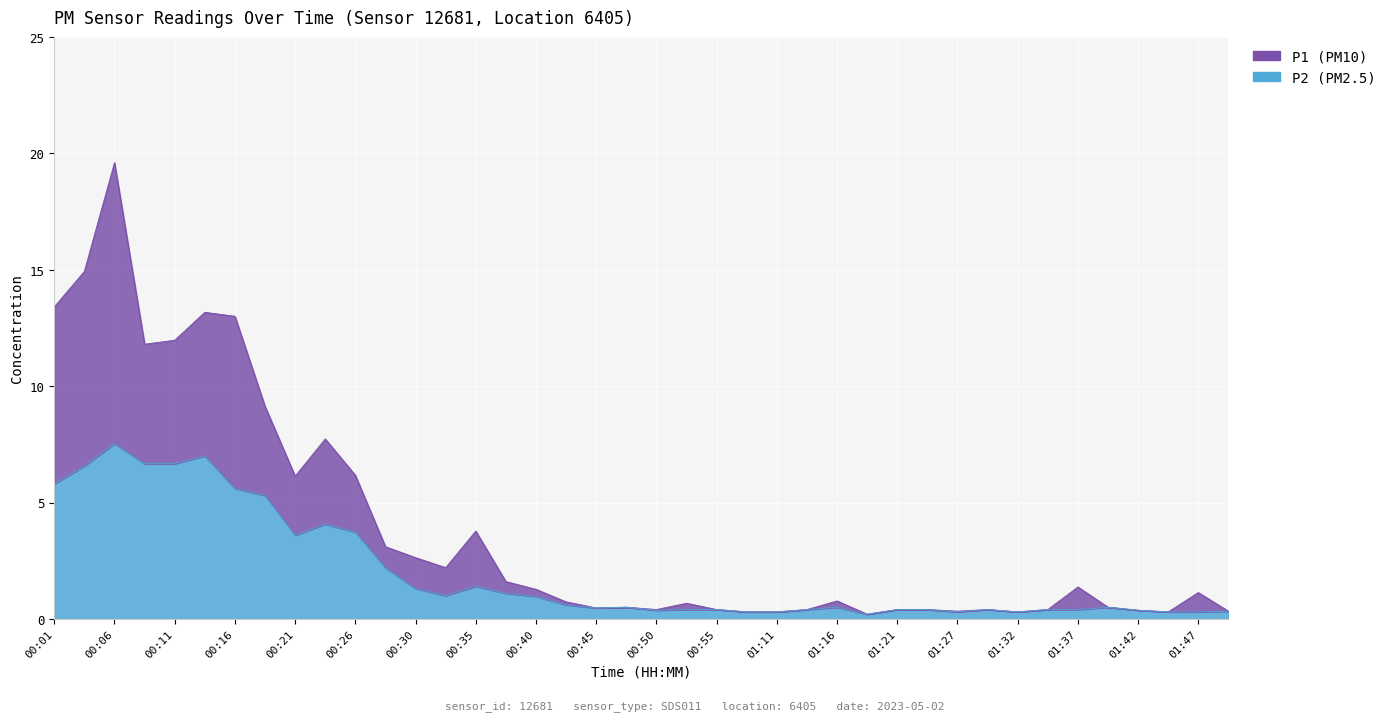

What is the minimum value shown in the chart?

0.2